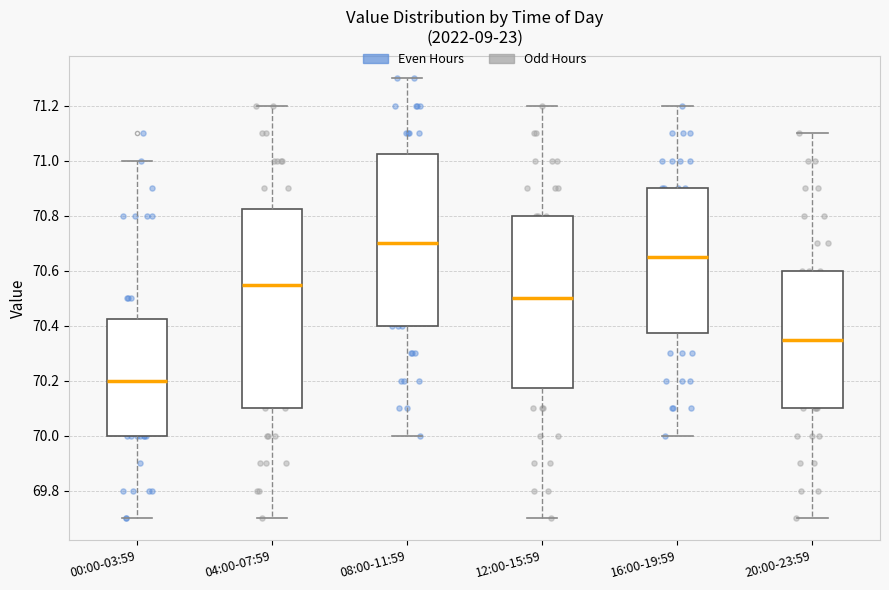

Reading left to right, read every box against the y-axis: the position of its median line, the range the box covers, and the ends of its whiskers. The values are not printed on the chart, so give them approximately, as read against the axis.

00:00-03:59: median 70.20, box 70.00 to 70.42, whiskers 69.70 to 71.00
04:00-07:59: median 70.56, box 70.10 to 70.82, whiskers 69.70 to 71.20
08:00-11:59: median 70.70, box 70.40 to 71.02, whiskers 70.00 to 71.30
12:00-15:59: median 70.50, box 70.18 to 70.80, whiskers 69.70 to 71.20
16:00-19:59: median 70.66, box 70.38 to 70.90, whiskers 70.00 to 71.20
20:00-23:59: median 70.36, box 70.10 to 70.60, whiskers 69.70 to 71.10